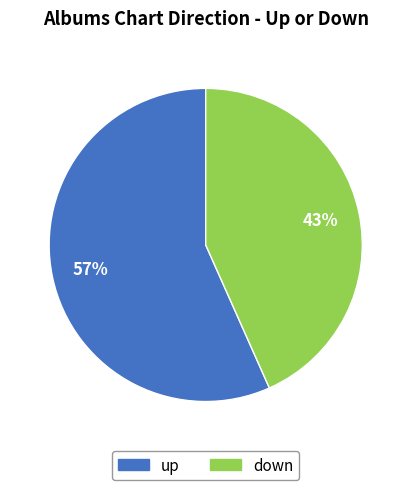

How many slices are in this pie chart?

2